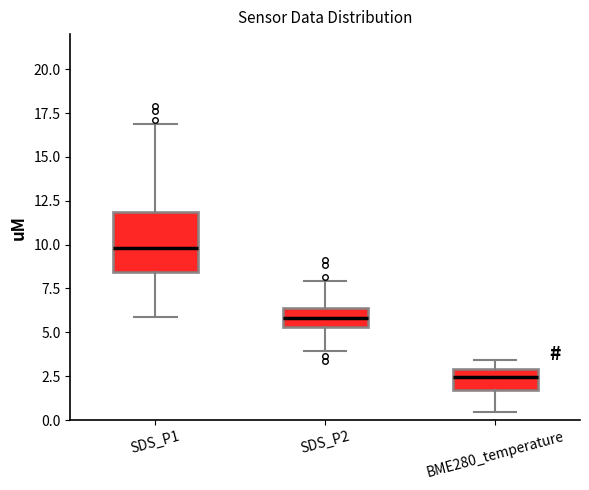

Reading left to right, transcribe this box plot: for each box, give where its median line is, the range the box spans, and where its two whiskers end, as read against the y-axis. The values are not printed on the chart, so give them approximately, as read against the axis.

SDS_P1: median 10.0, box 8.5 to 12.0, whiskers 6.0 to 17.0
SDS_P2: median 6.0, box 5.5 to 6.5, whiskers 4.0 to 8.0
BME280_temperature: median 2.5, box 1.5 to 3.0, whiskers 0.5 to 3.5